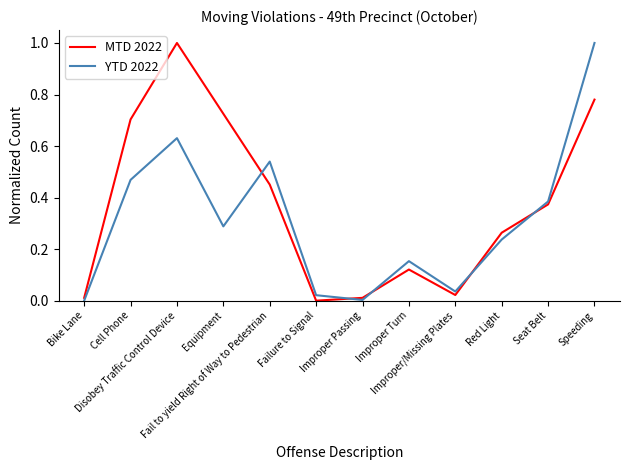

How many interior local peaks does the MTD 2022 series have?

2